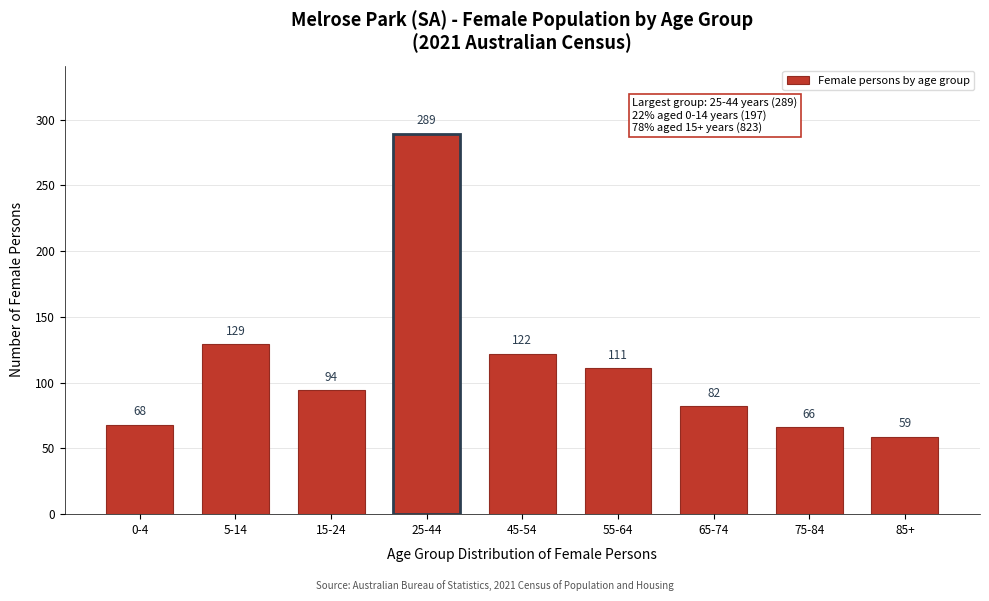

Reading left to right, list all the values displayed in this chart.

0-4=68	5-14=129	15-24=94	25-44=289	45-54=122	55-64=111	65-74=82	75-84=66	85+=59